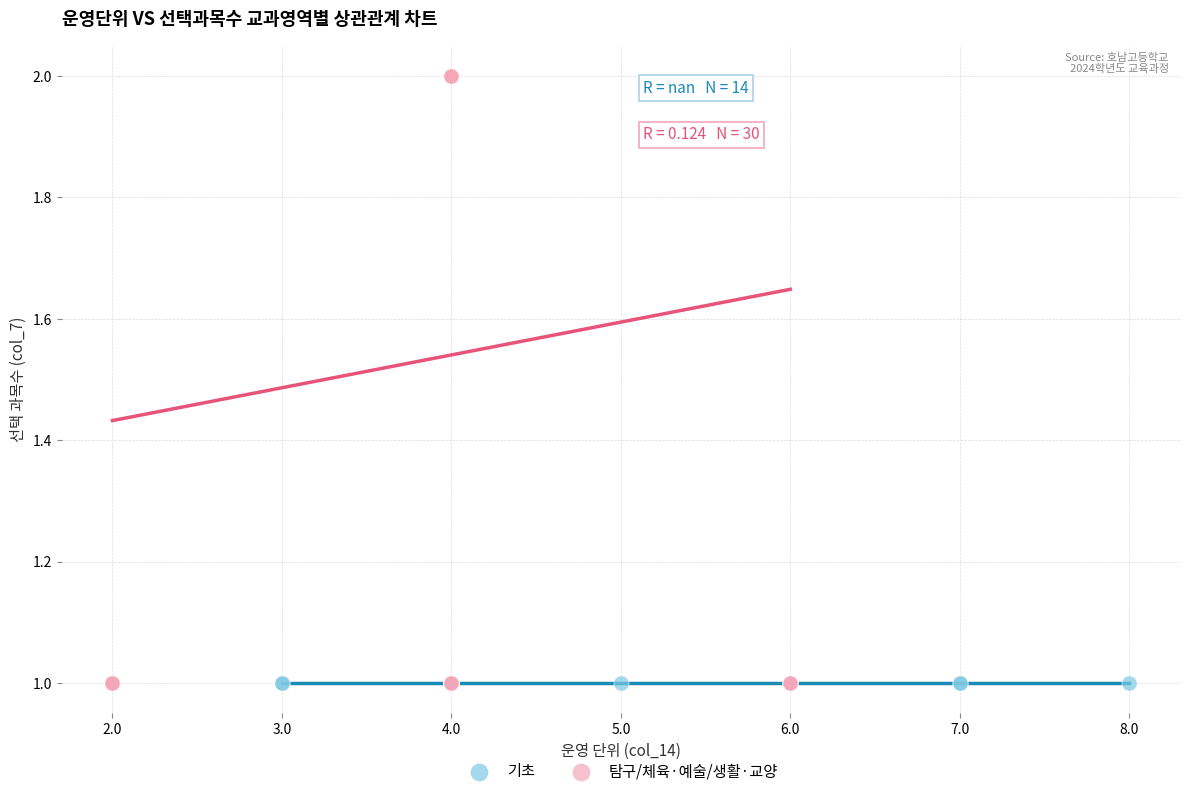

Which series reaches the maximum Y coordinate?

탐구/체육·예술/생활·교양